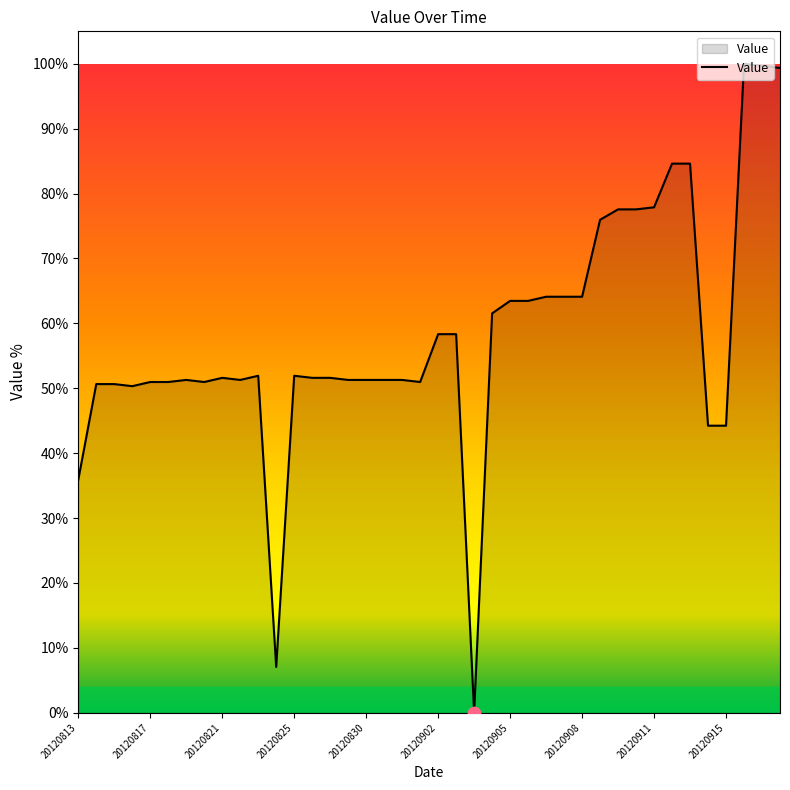

What is the difference between the maximum and minimum values?

100.0